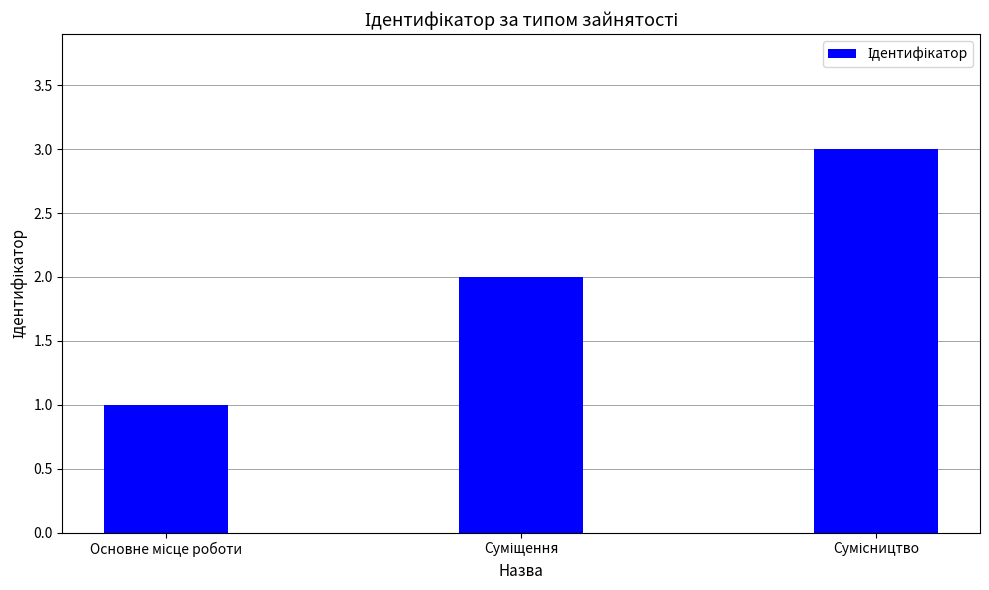

What is the sum of all values?

6